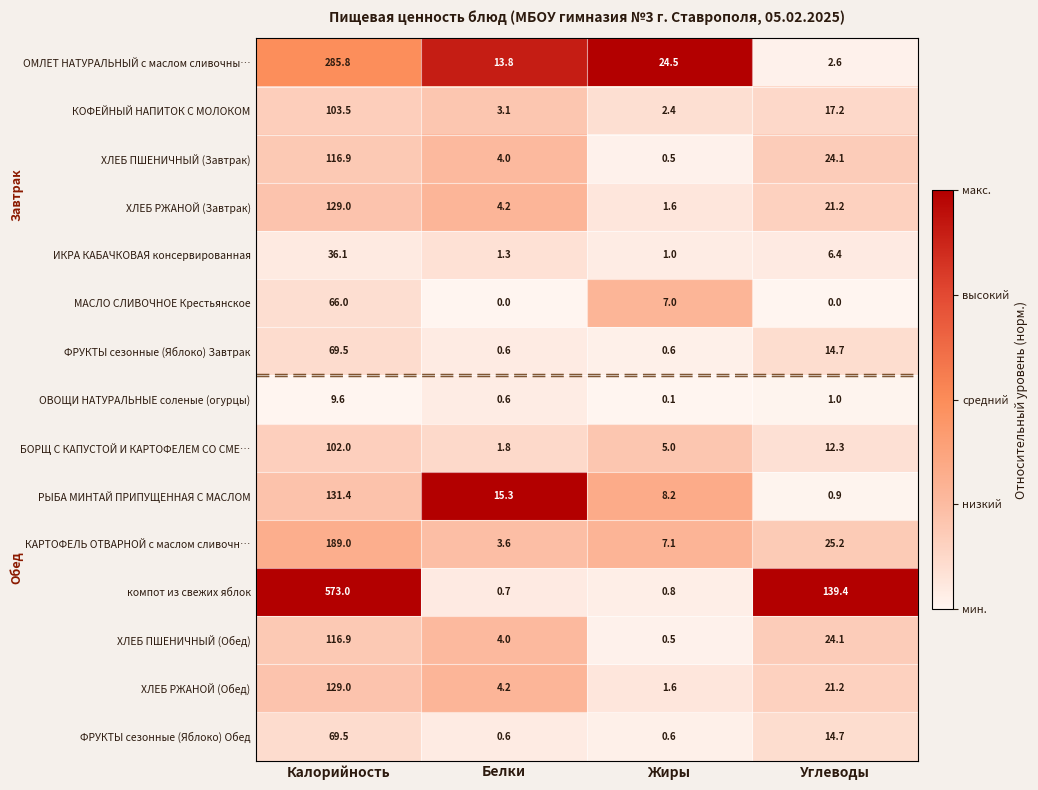

The КОФЕЙНЫЙ НАПИТОК С МОЛОКОМ series shows 3.1 at Белки. True or false?

True